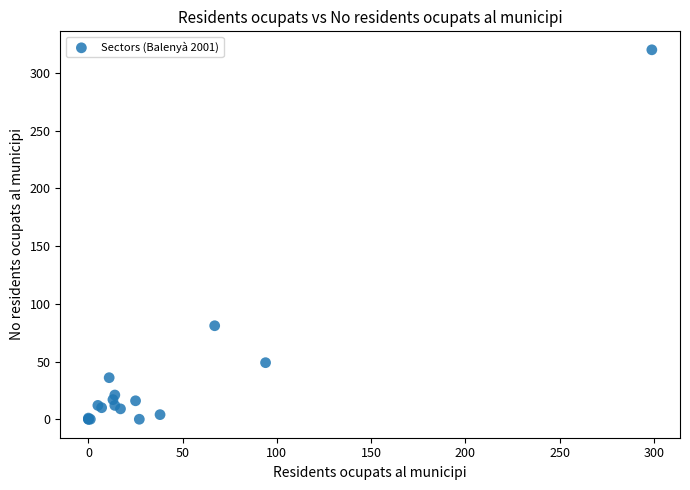

What Y value in the scatter plot is closest to 160?

81